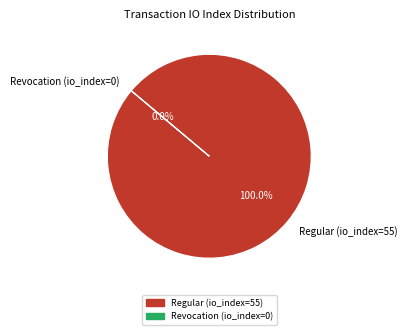

To the nearest percent, what is the difference between the largest and smallest slice percentages?

100%